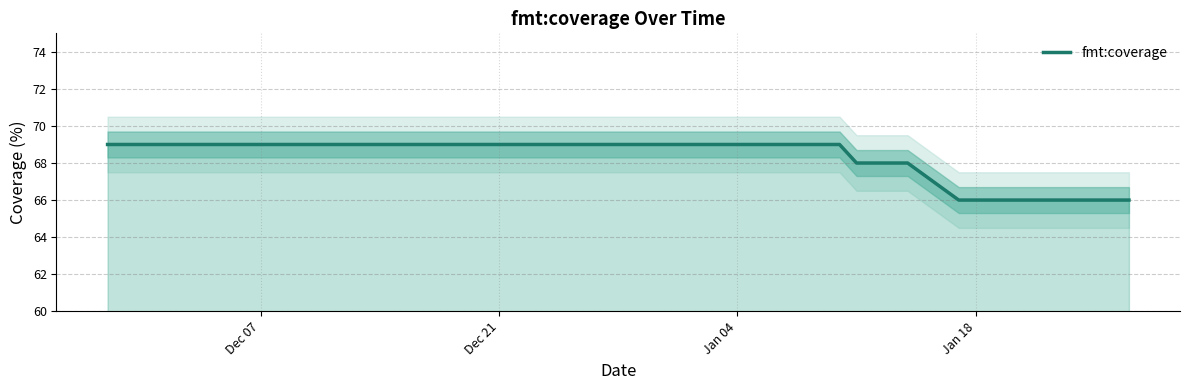

What is the smallest value displayed?

66